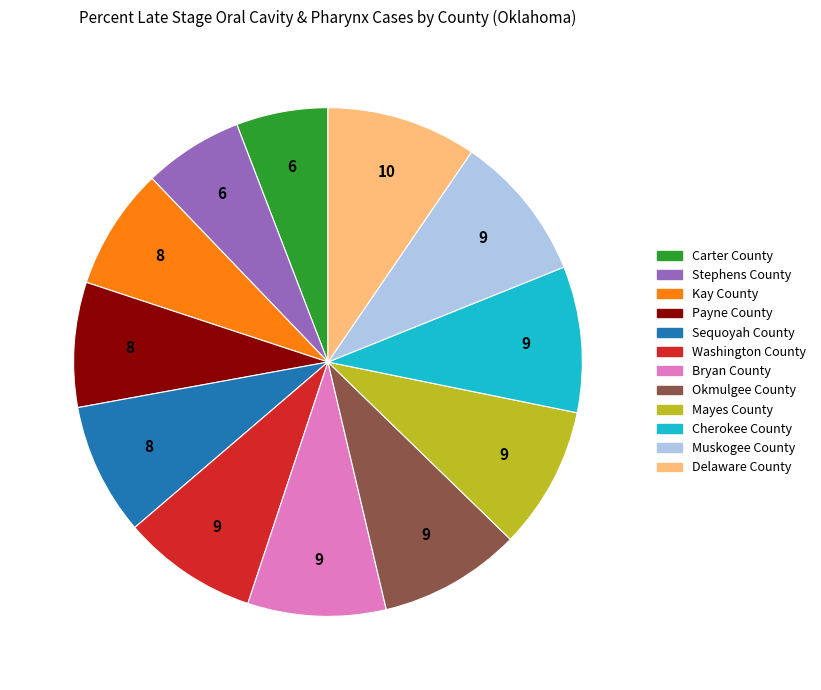

What is the smallest slice in the pie chart?

Carter County